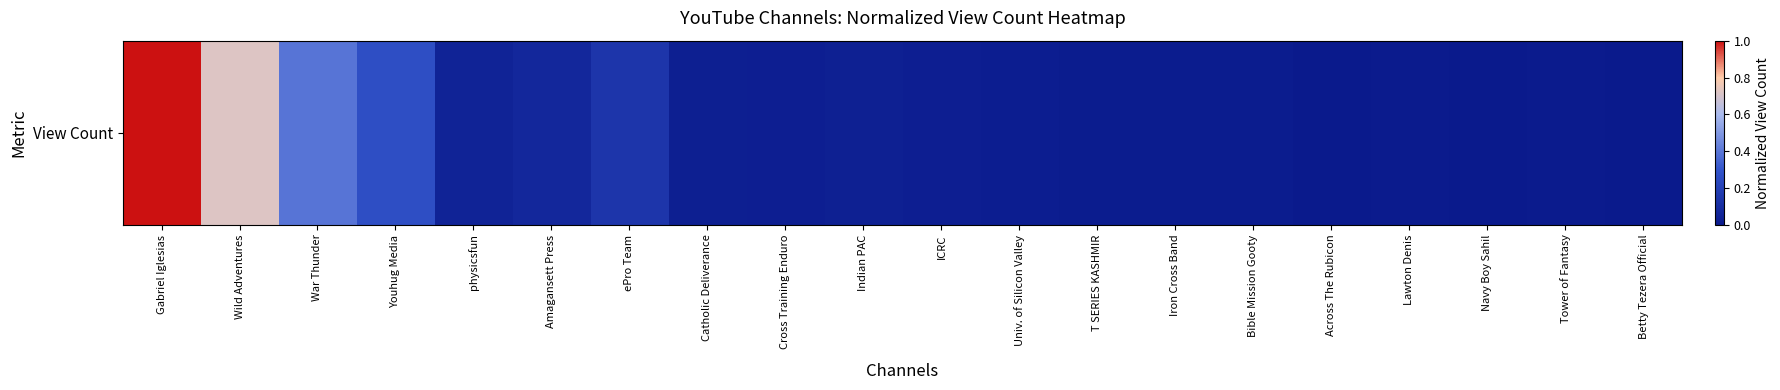

The value at Catholic Deliverance is 0.0. True or false?

True